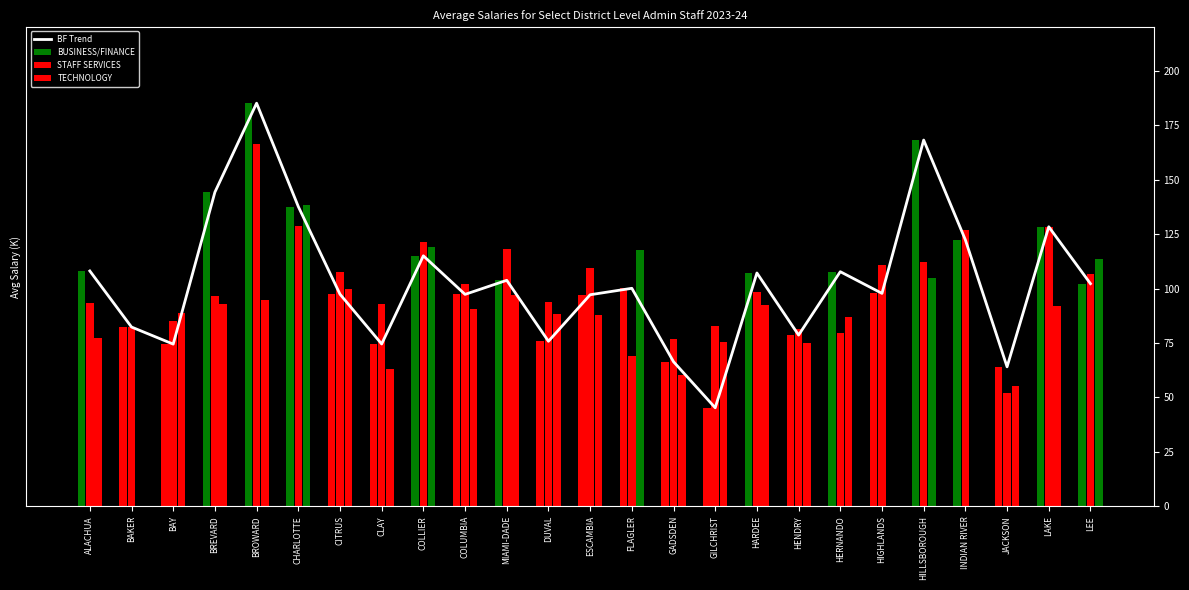

What is the change in value from CLAY to HERNANDO?

+33.2